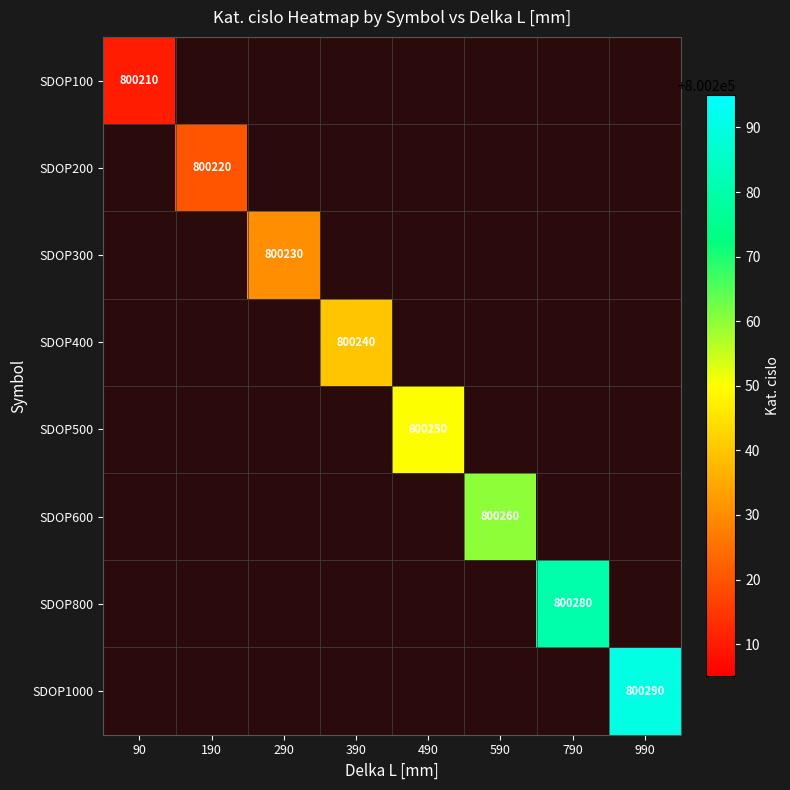

The SDOP200 series shows 451296 at 190. True or false?

False